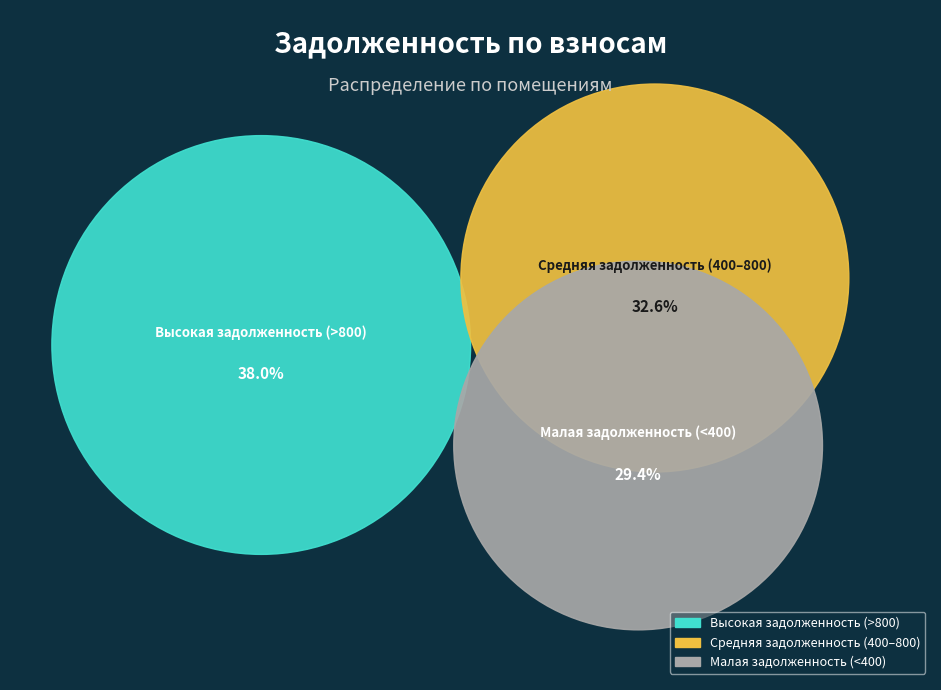

Is 1 the majority of the pie?

No